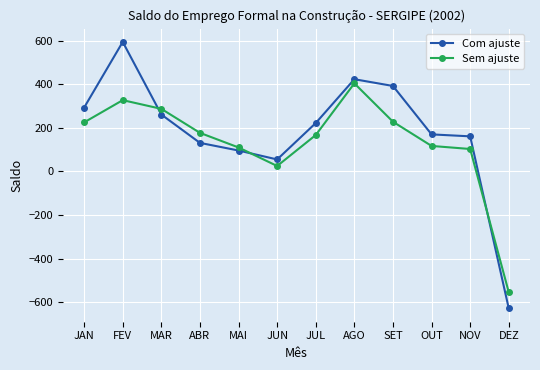

The value of Com ajuste at JUN is 55. True or false?

True